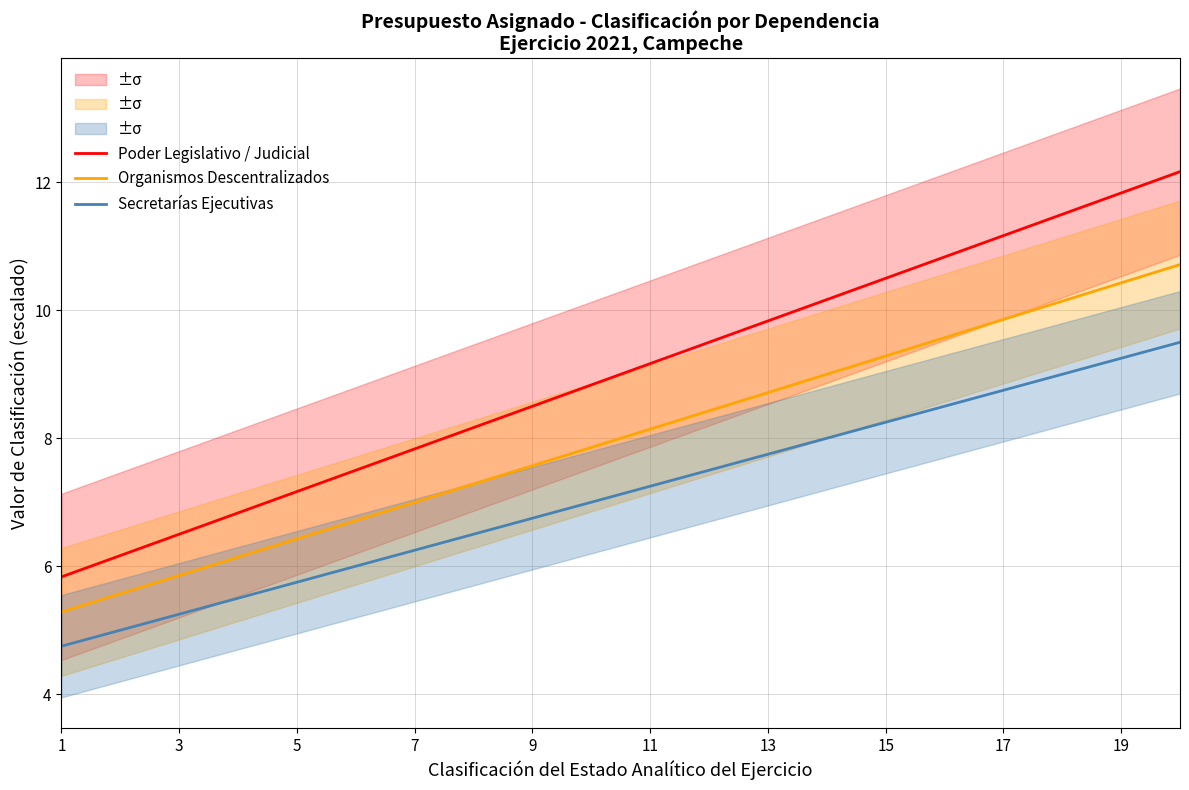

Which series has the widest spread of values?

Poder Legislativo / Judicial